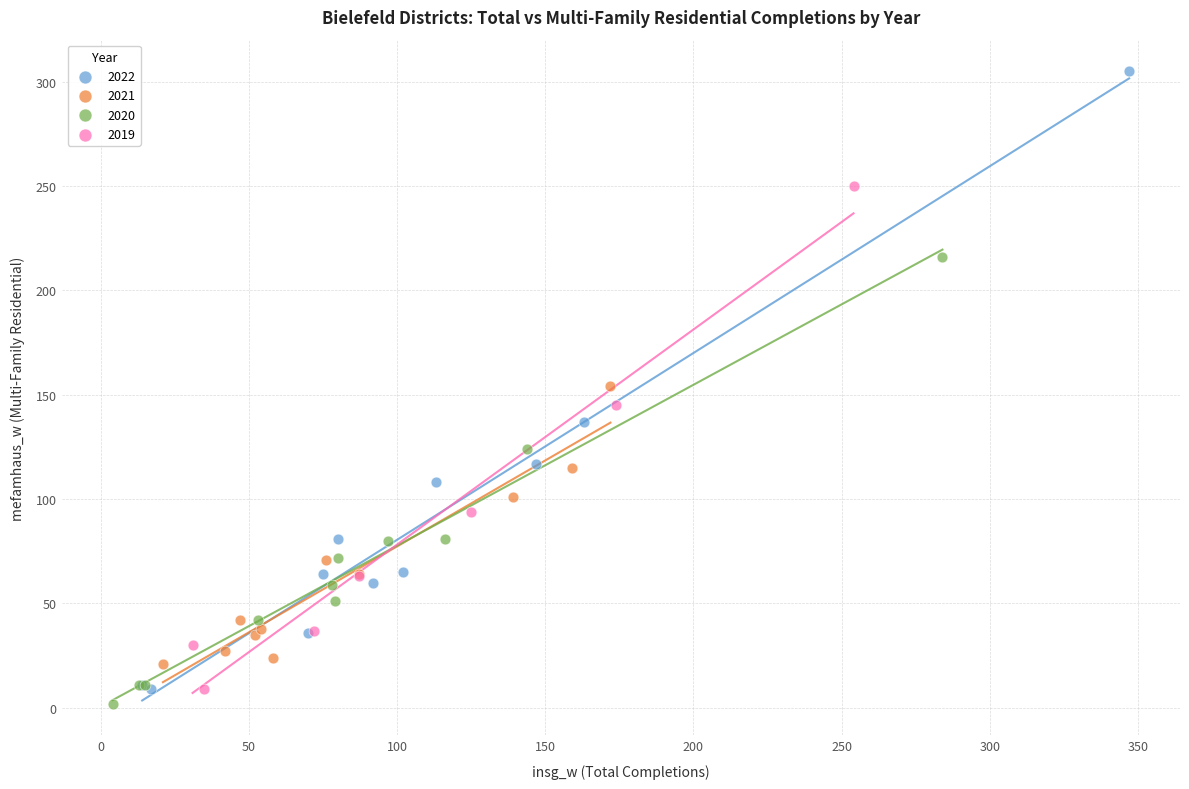

Which series contains the highest Y value?

2022